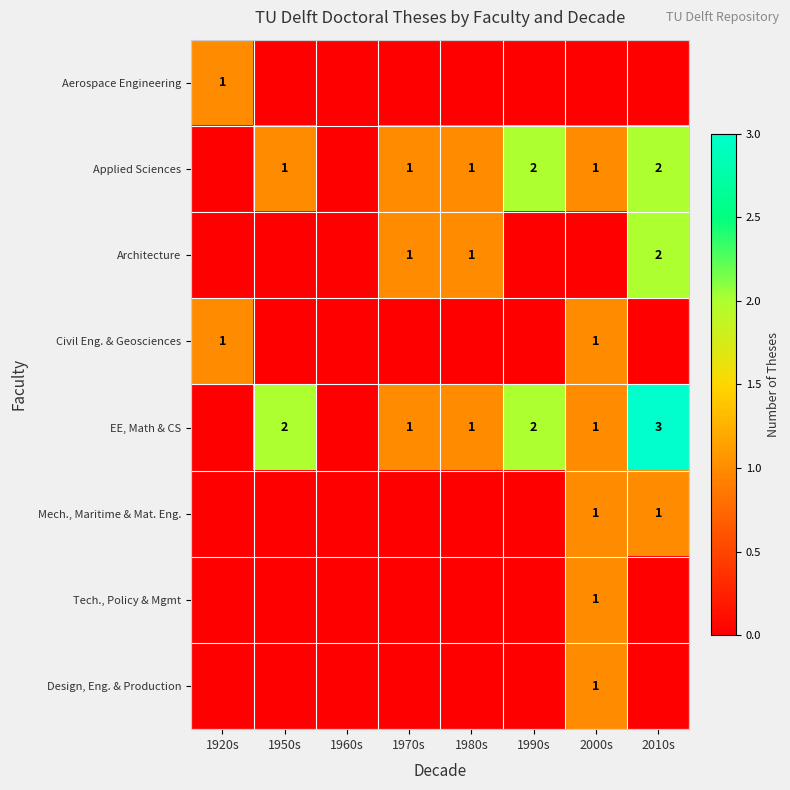

The EE, Math & CS series shows 1 at 1970s. True or false?

True